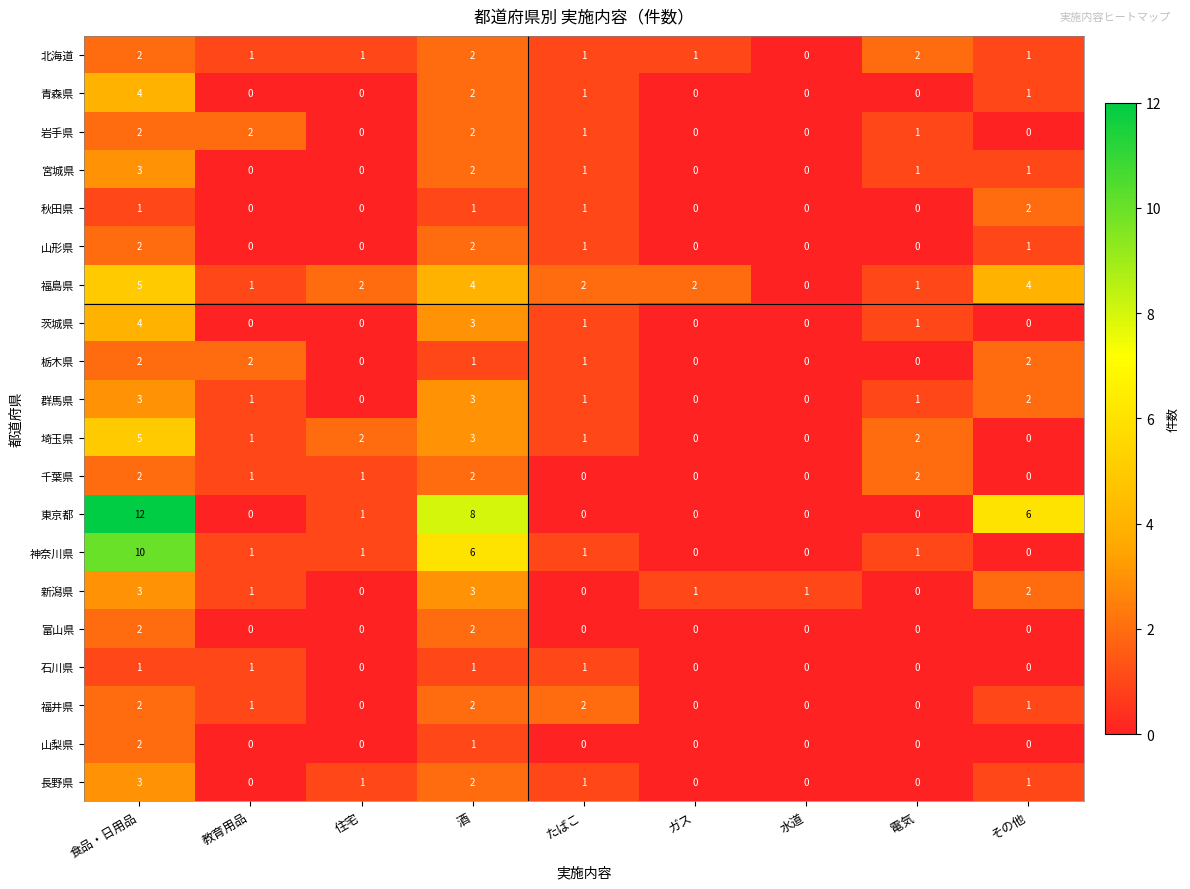

Which category has the highest value across all series?

食品・日用品